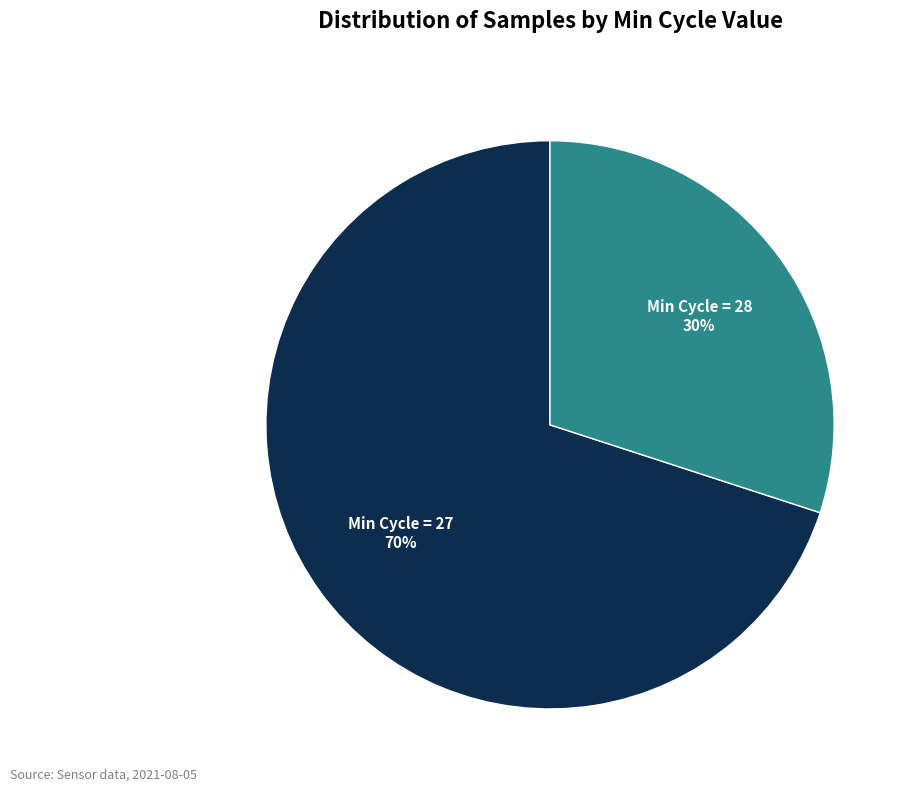

Approximately how many times larger is the value at Min Cycle = 28 compared to Min Cycle = 27?

0.4